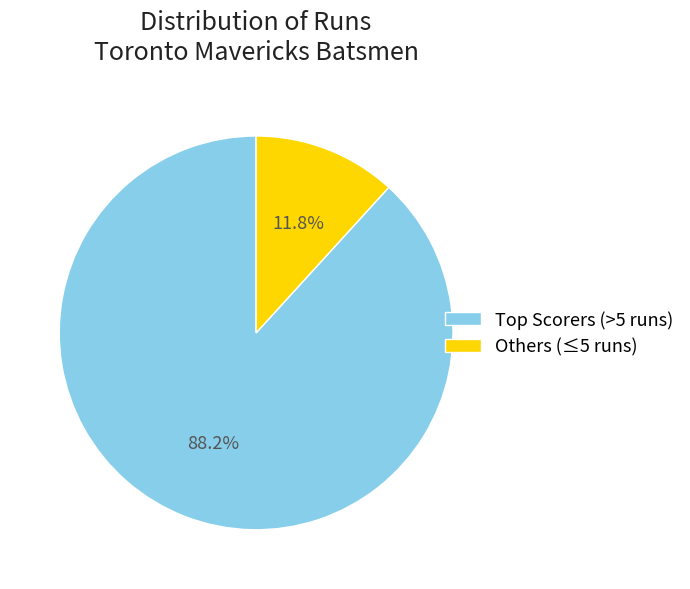

How many segments does this pie chart have?

2